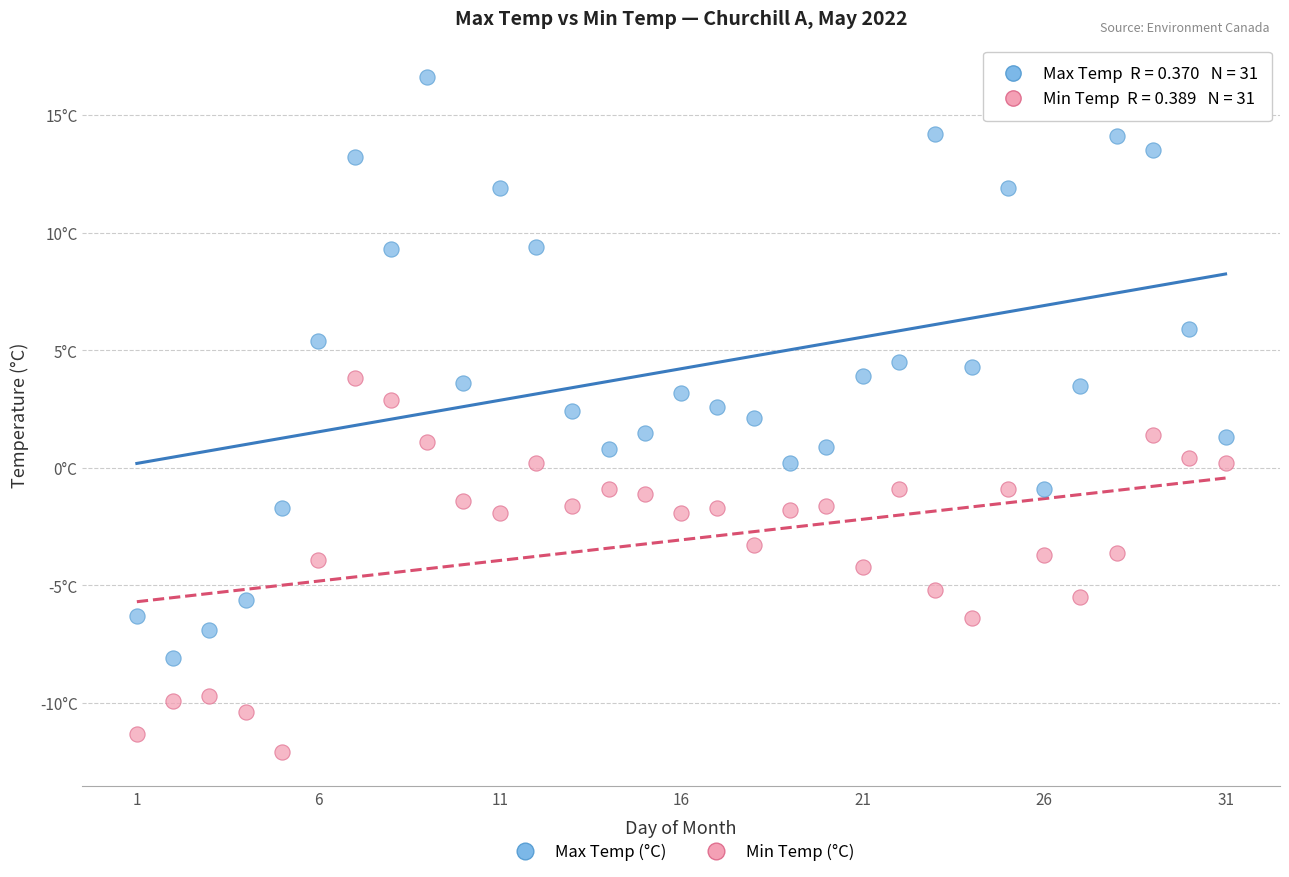

Which series has the widest spread of Y values?

Max Temp (°C)